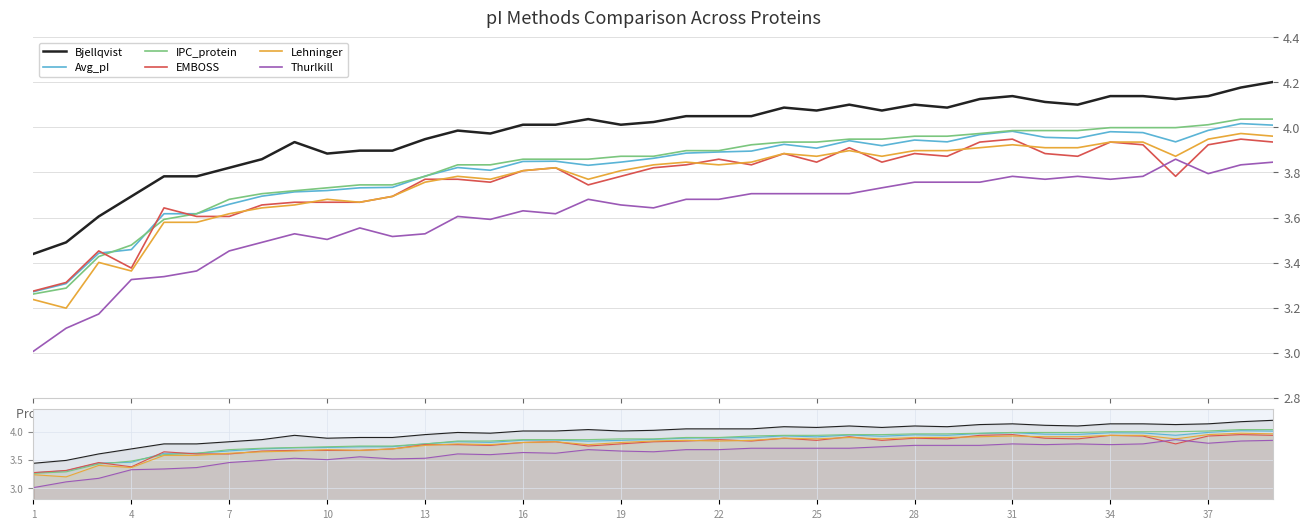

Rank the series at 38 from highest to lowest value.

Bjellqvist, IPC_protein, Avg_pI, Lehninger, EMBOSS, Thurlkill